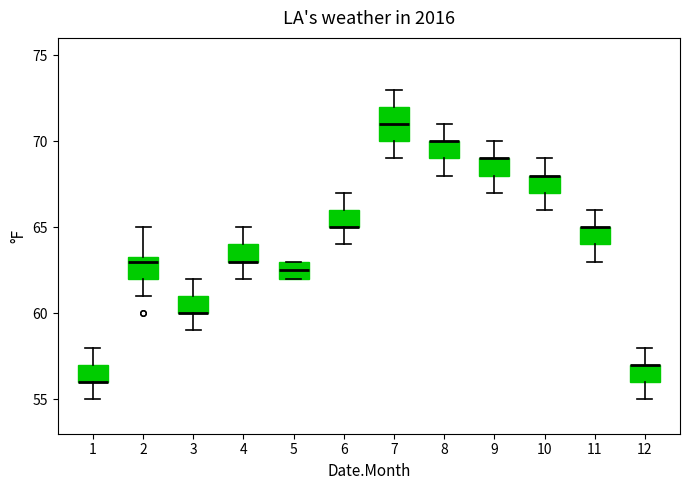

Reading left to right, transcribe this box plot: for each box, give where its median line is, the range the box spans, and where its two whiskers end, as read against the y-axis. The values are not printed on the chart, so give them approximately, as read against the axis.

1: median 56.0 (drawn on the box's lower edge), box 56.0 to 57.0, whiskers 55.0 to 58.0
2: median 63.0, box 62.0 to 63.5, whiskers 61.0 to 65.0
3: median 60.0 (drawn on the box's lower edge), box 60.0 to 61.0, whiskers 59.0 to 62.0
4: median 63.0 (drawn on the box's lower edge), box 63.0 to 64.0, whiskers 62.0 to 65.0
5: median 62.5, box 62.0 to 63.0, whiskers 62.0 to 63.0
6: median 65.0 (drawn on the box's lower edge), box 65.0 to 66.0, whiskers 64.0 to 67.0
7: median 71.0, box 70.0 to 72.0, whiskers 69.0 to 73.0
8: median 70.0 (drawn on the box's upper edge), box 69.0 to 70.0, whiskers 68.0 to 71.0
9: median 69.0 (drawn on the box's upper edge), box 68.0 to 69.0, whiskers 67.0 to 70.0
10: median 68.0 (drawn on the box's upper edge), box 67.0 to 68.0, whiskers 66.0 to 69.0
11: median 65.0 (drawn on the box's upper edge), box 64.0 to 65.0, whiskers 63.0 to 66.0
12: median 57.0 (drawn on the box's upper edge), box 56.0 to 57.0, whiskers 55.0 to 58.0